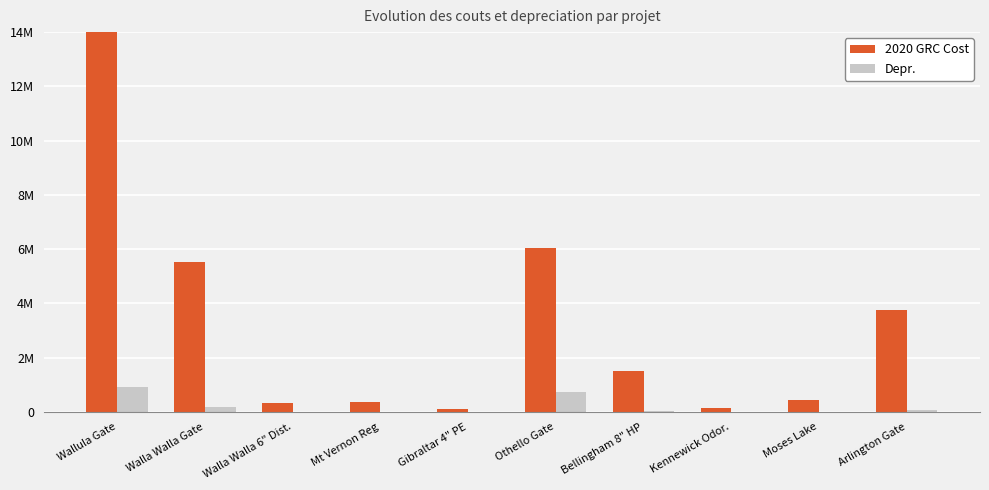

Which category has the lowest value in the Depr. series?

Kennewick Odor.